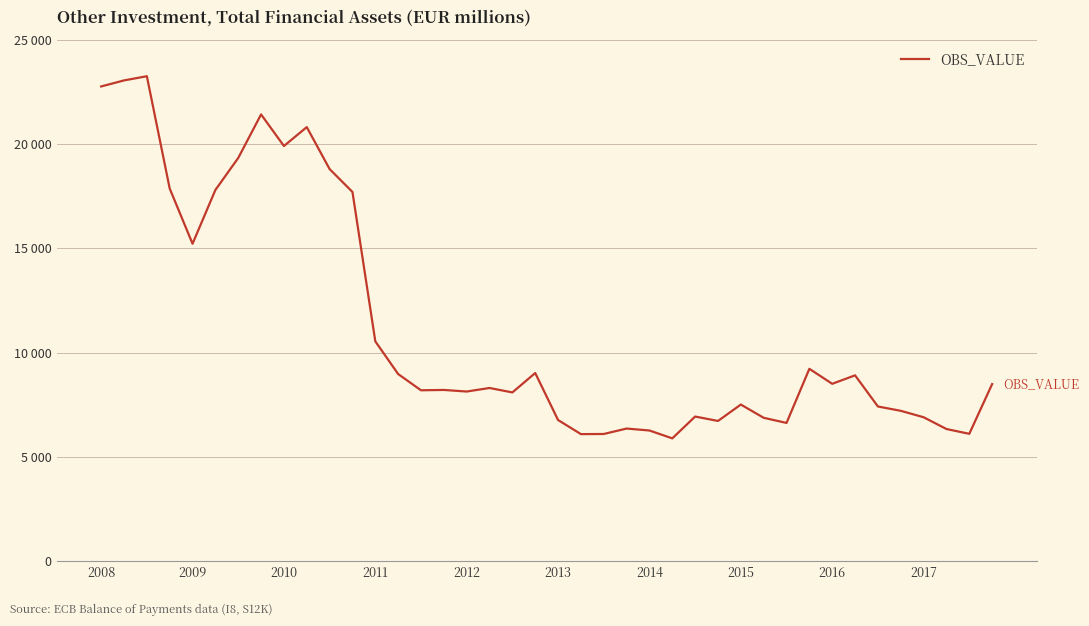

Does the chart have visible grid lines?

Yes